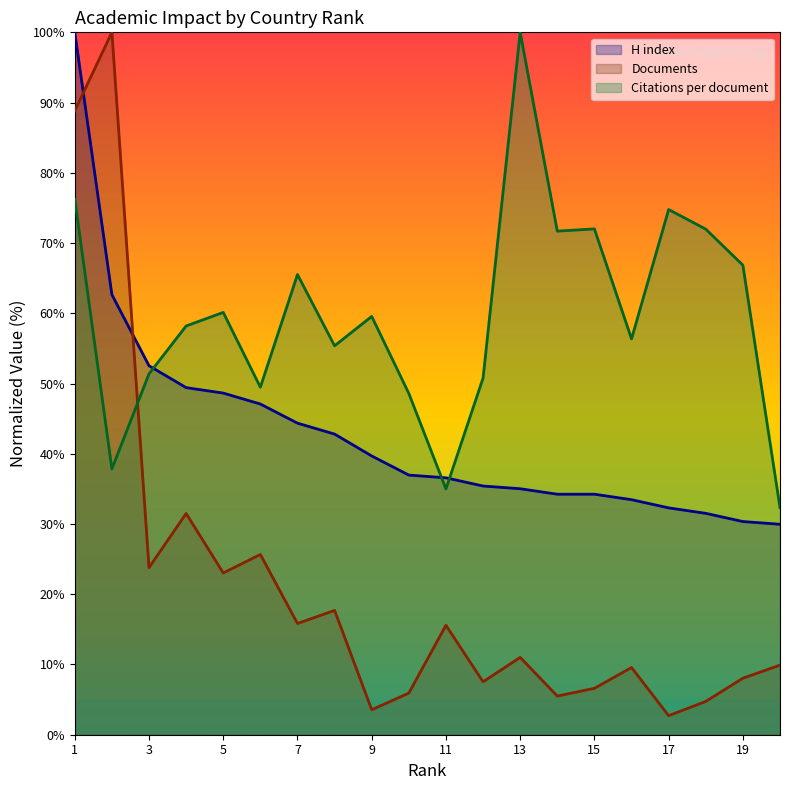

How many interior local peaks does the Documents series have?

7